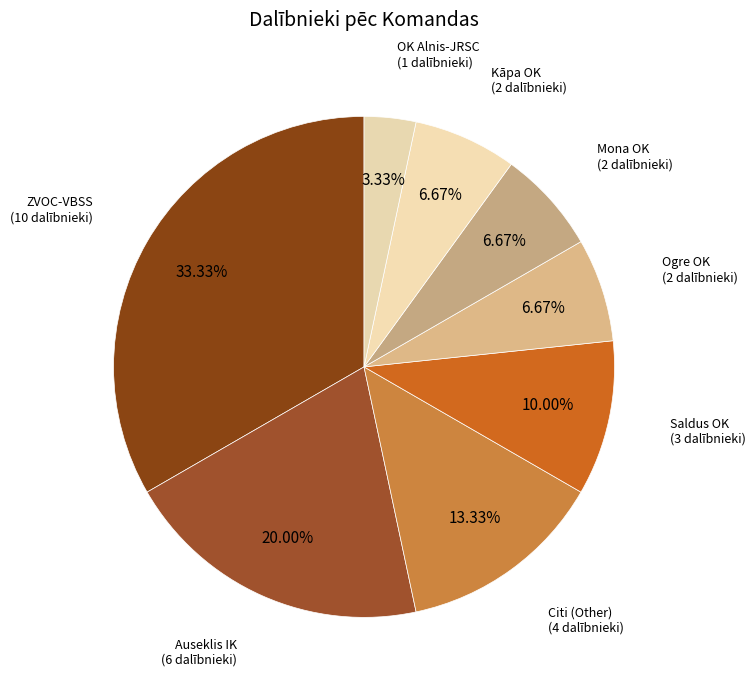

How many segments does this pie chart have?

8